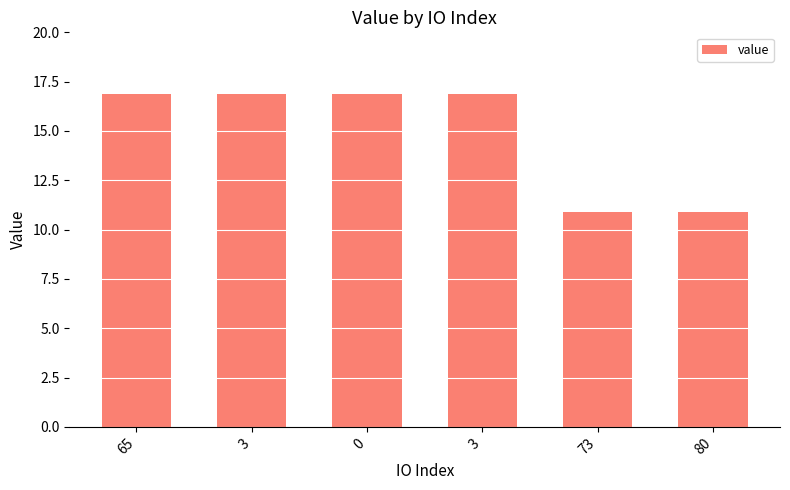

What is the maximum value shown in the chart?

16.9